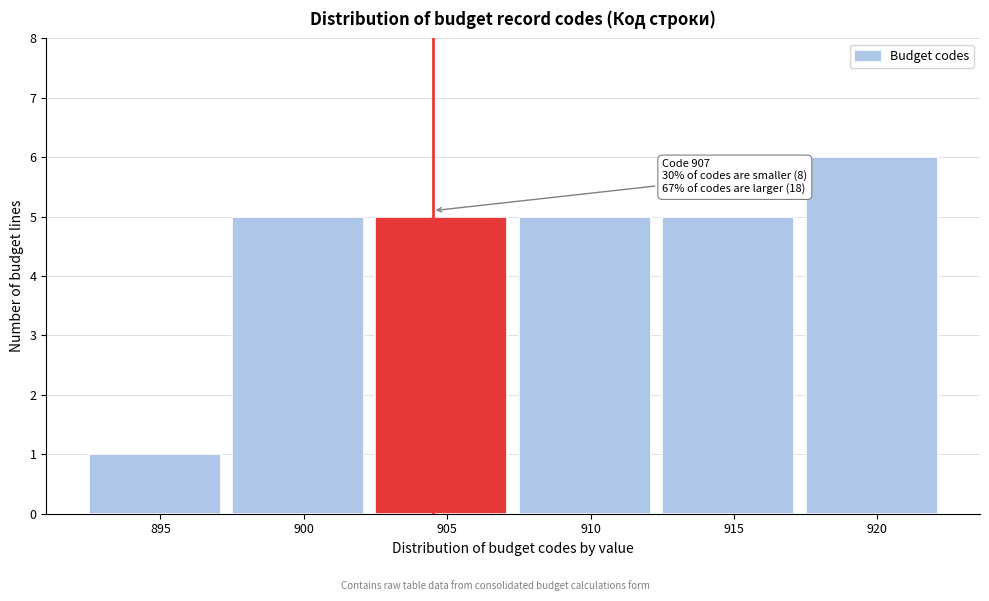

Reading left to right, list all the values displayed in this chart.

1	5	5	5	5	6